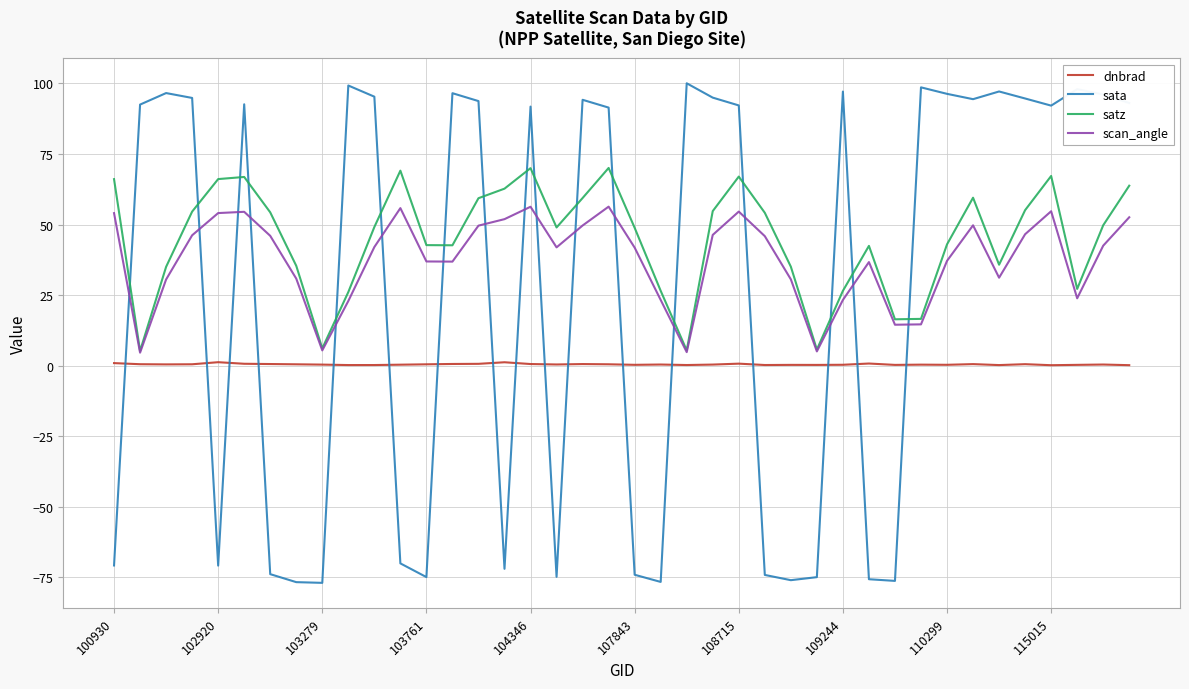

How many times do sata and satz cross each other?

17